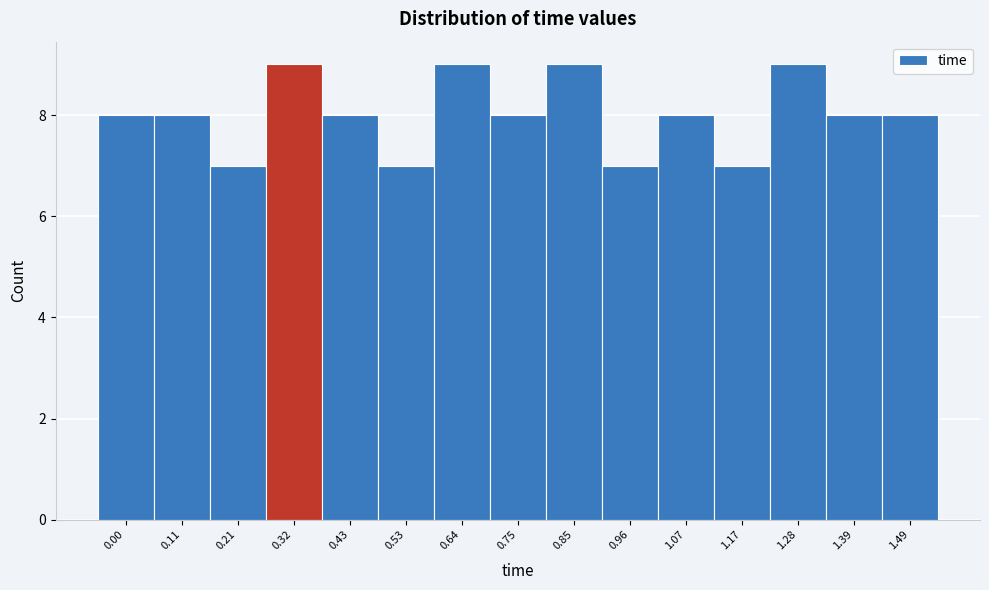

Reading left to right, list all the values displayed in this chart.

8	8	7	9	8	7	9	8	9	7	8	7	9	8	8